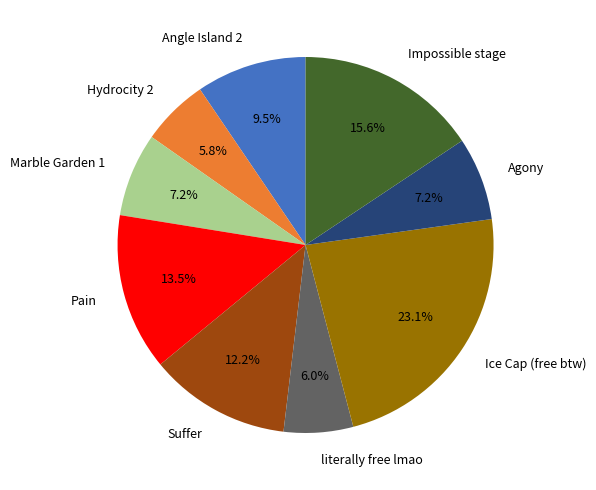

Does Ice Cap (free btw) represent more than half of the total?

No